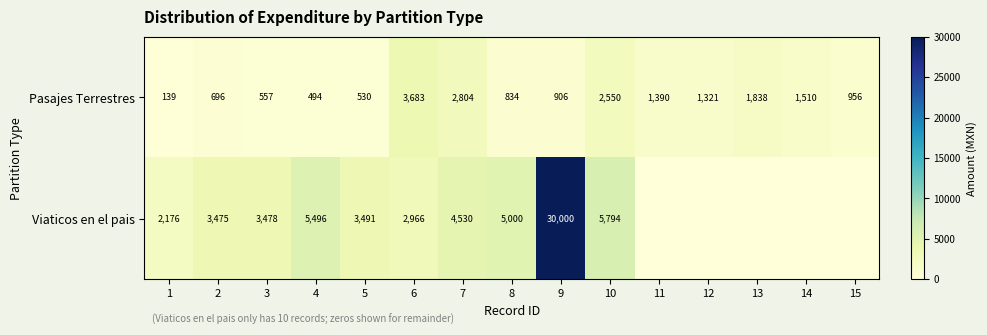

The value of Viaticos en el pais at 7 is 5971. True or false?

False